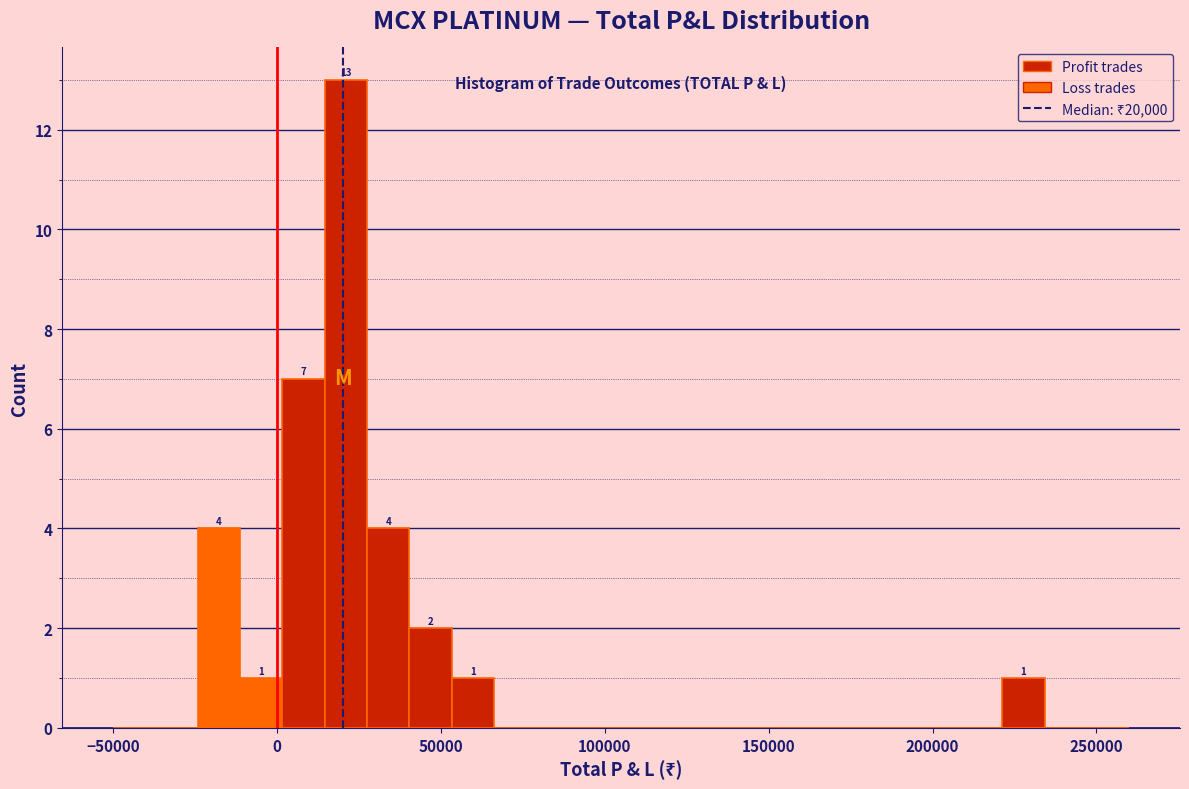

Around what value on the x-axis is the tallest bar? Give the approximate position of its centre, as read against the axis.

20000